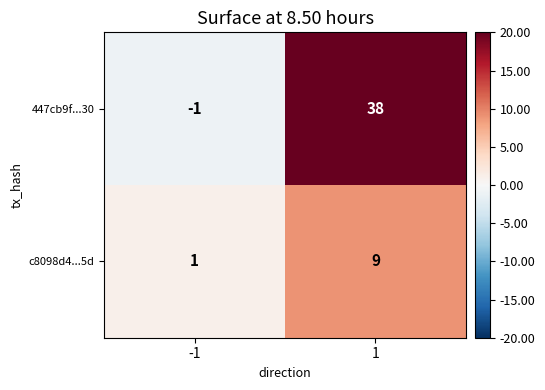

Is it true that c8098d4...5d equals 5 at 1?

False